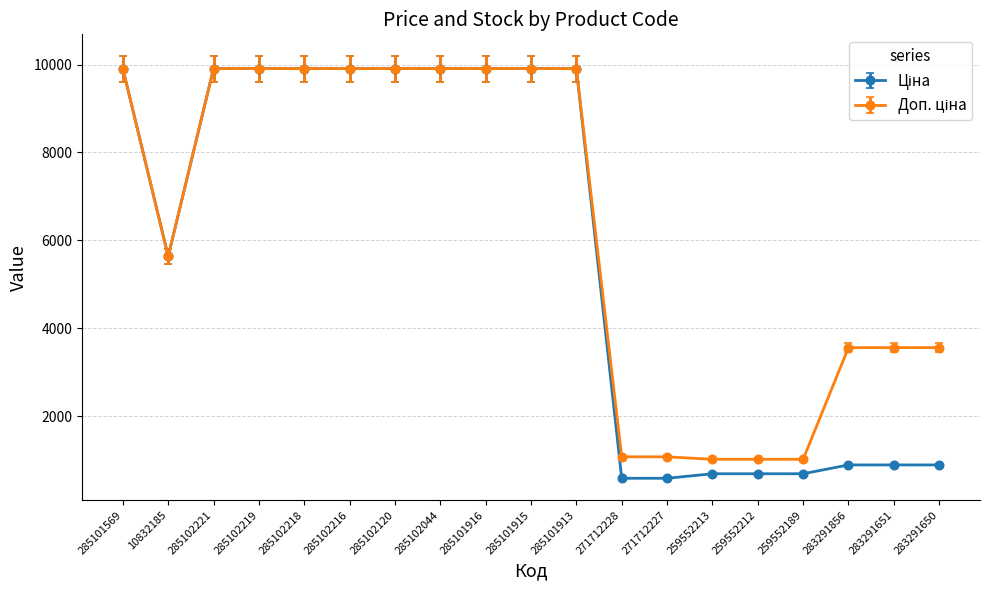

What is the difference between the highest and lowest values at 259552212?

328.7